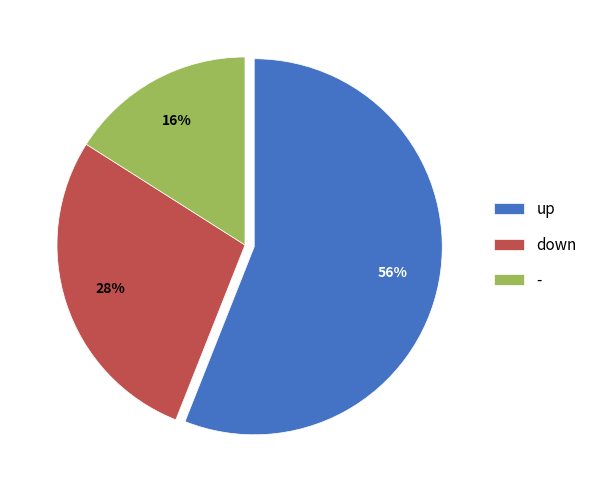

Count the number of slices in the pie.

3